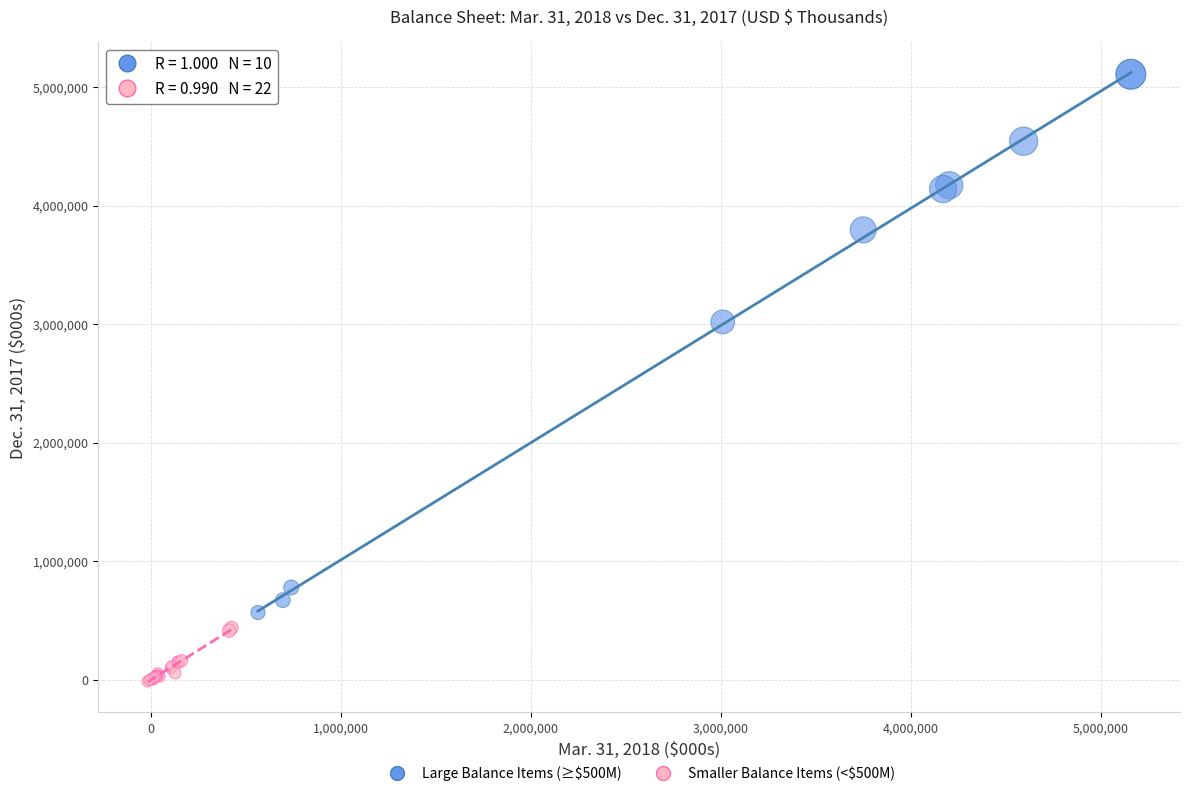

What are all the series names shown in the legend?

Large Balance Items (≥$500M), Smaller Balance Items (<$500M)